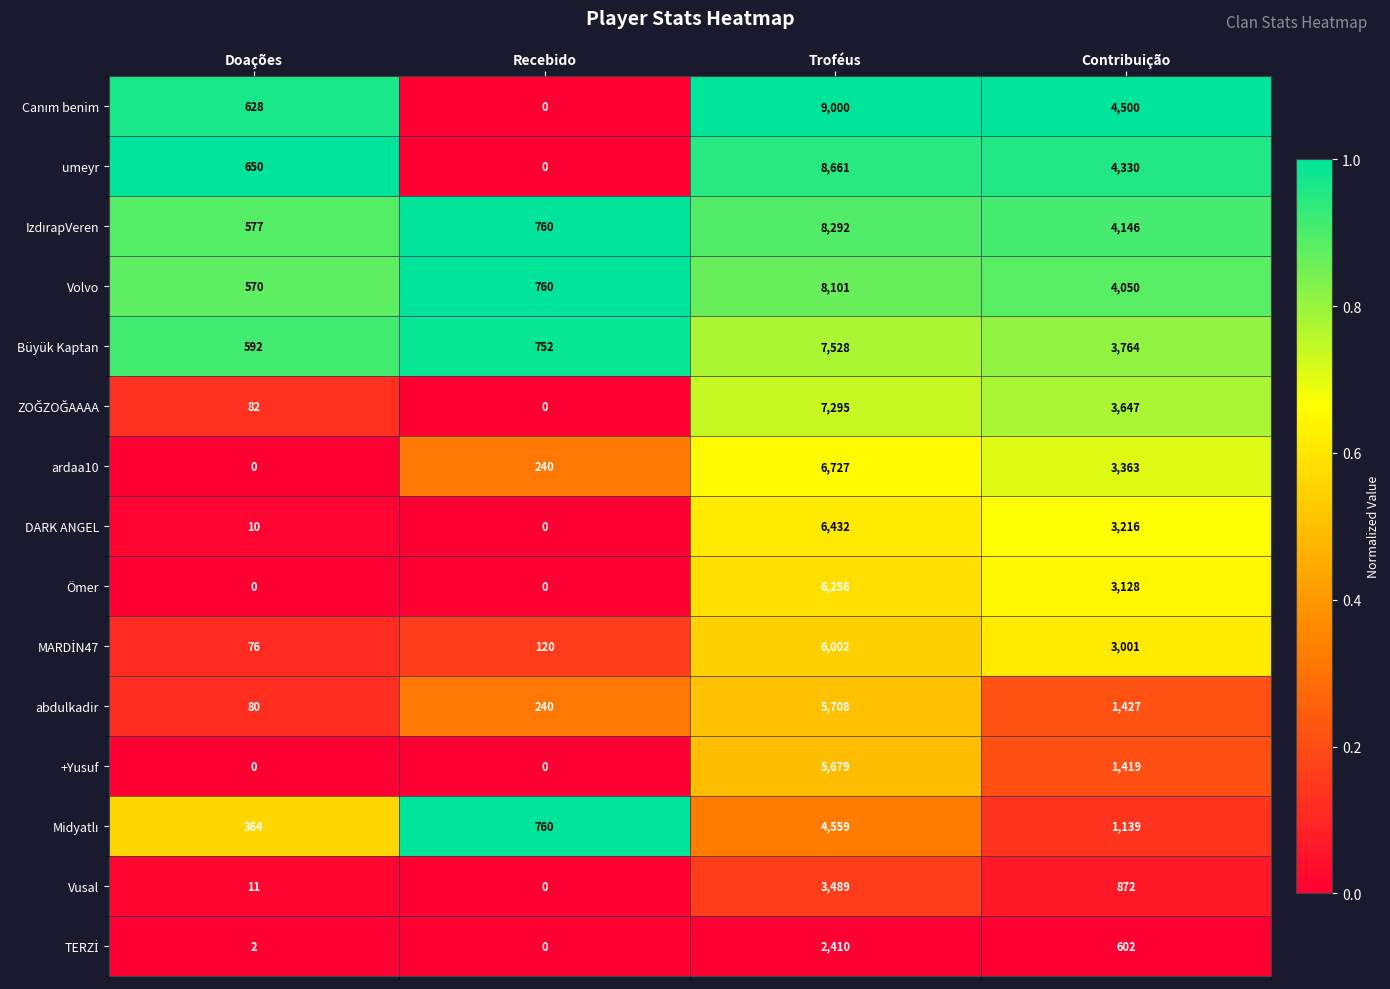

At which category is the sum across all series the highest?

Troféus